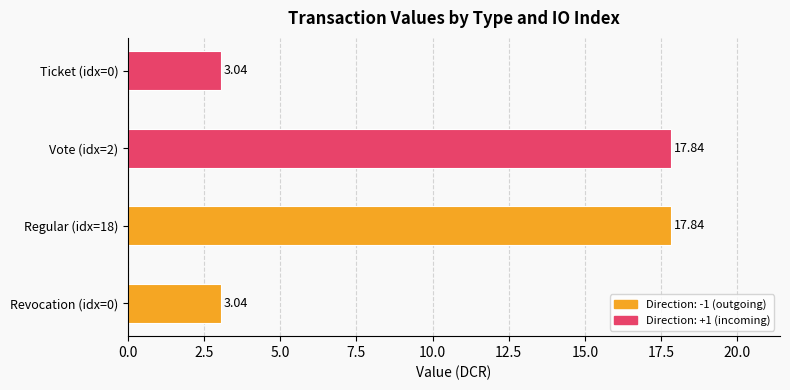

What is the approximate value at 18?

17.8